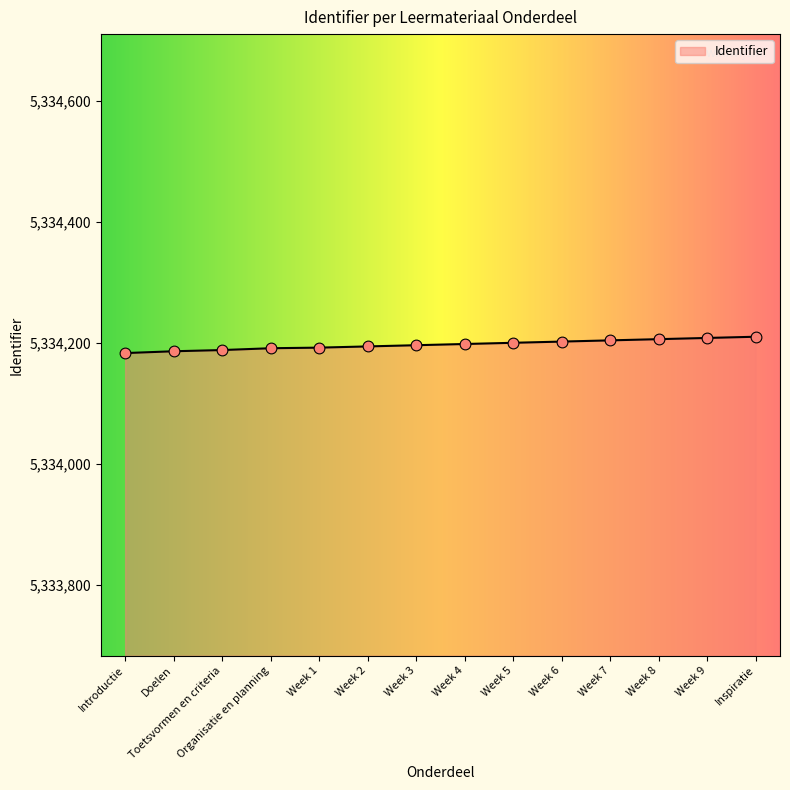

What is the change in value from Toetsvormen en criteria to Week 1?

+4